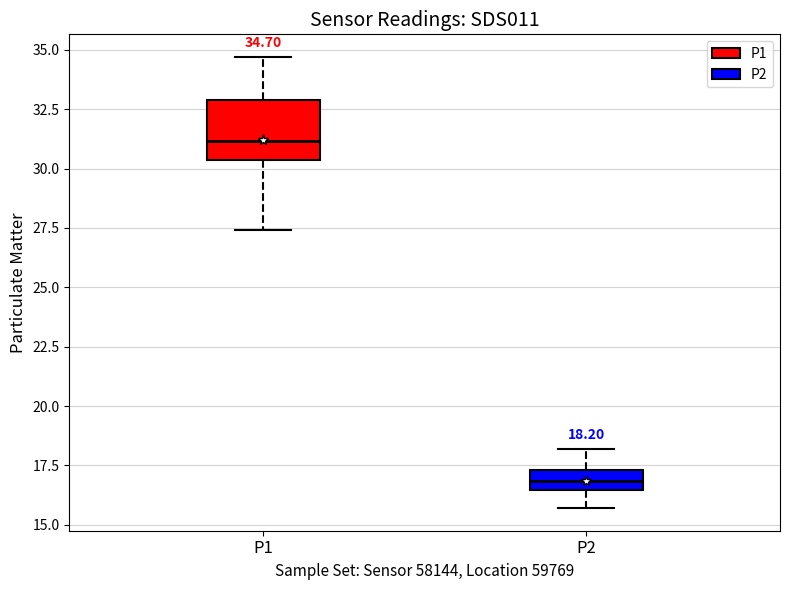

Which box is the tallest, from its lower edge to its upper edge?

P1